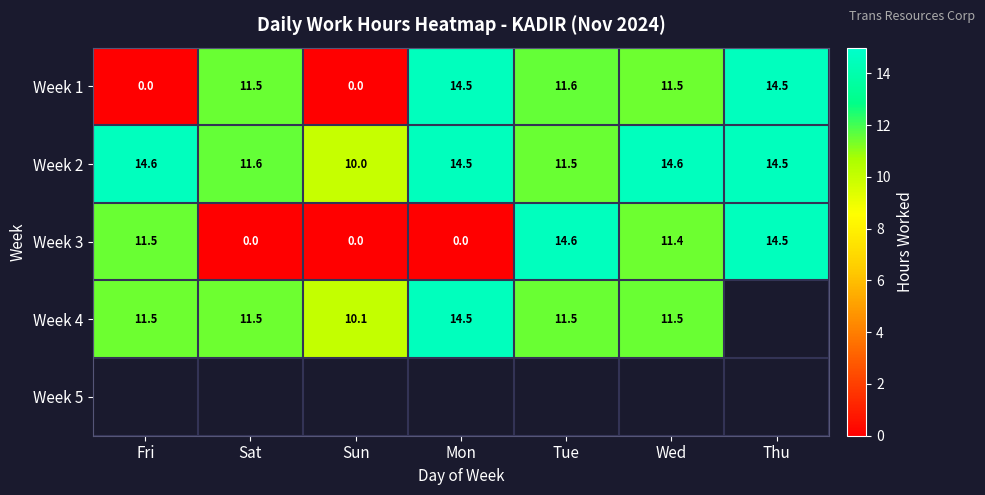

What is the difference between the maximum and minimum values in the Week 2 series?

4.6